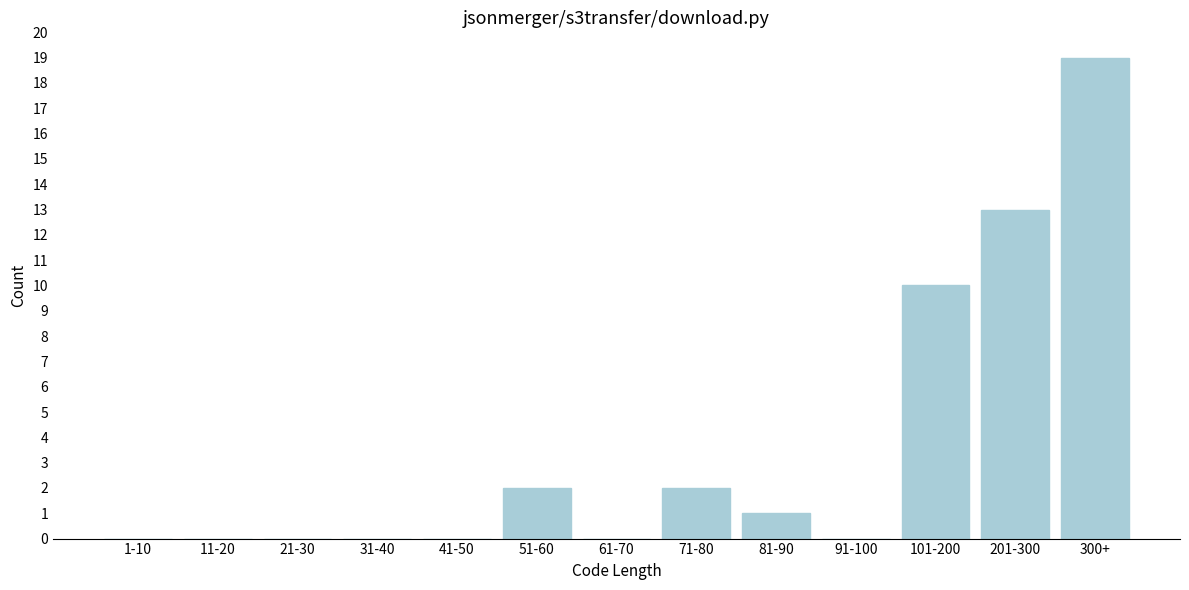

Reading left to right, list all the values displayed in this chart.

1-10=0	11-20=0	21-30=0	31-40=0	41-50=0	51-60=2	61-70=0	71-80=2	81-90=1	91-100=0	101-200=10	201-300=13	300+=19